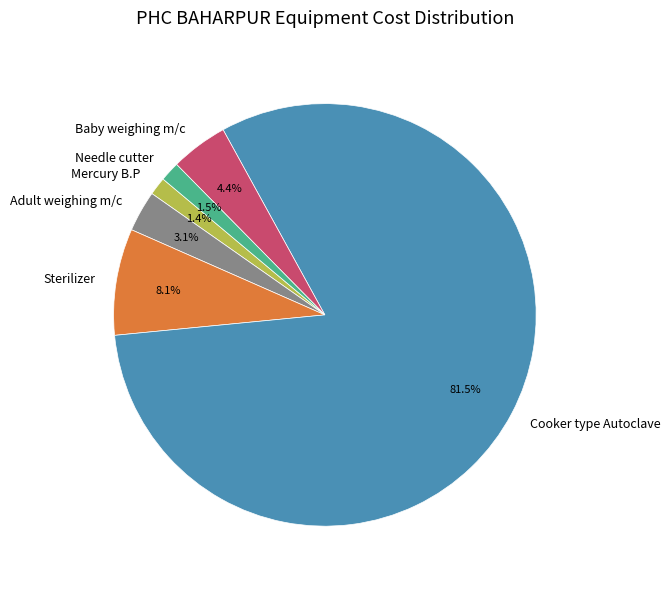

Combined, what portion of the pie is Needle cutter and Baby weighing m/c?

5.9%